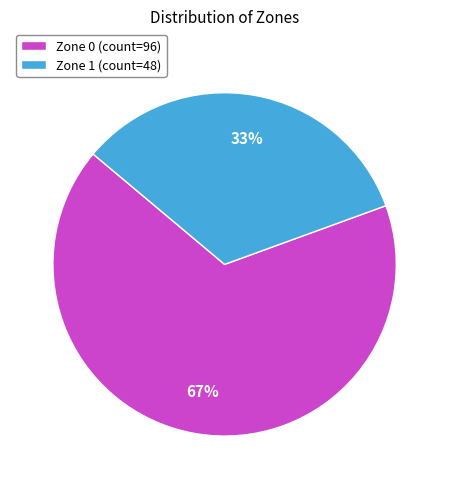

True or false: Zone 1 accounts for 22% of the total.

False